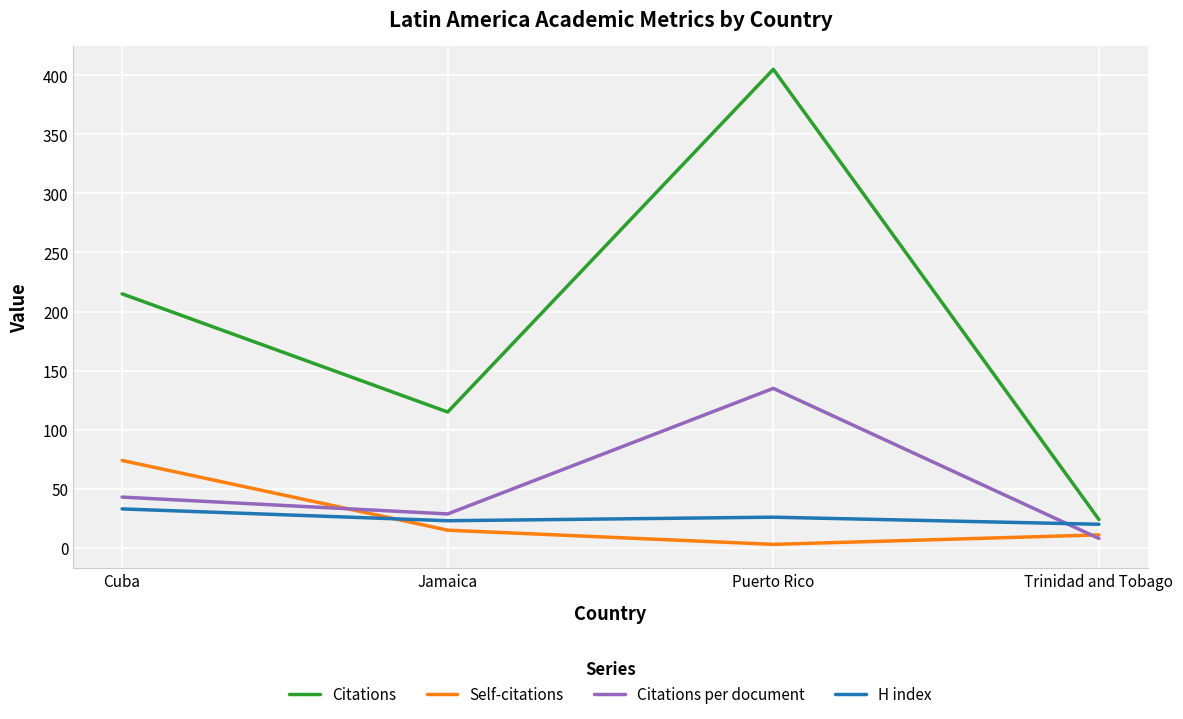

Which series has the largest range (max minus min)?

Citations